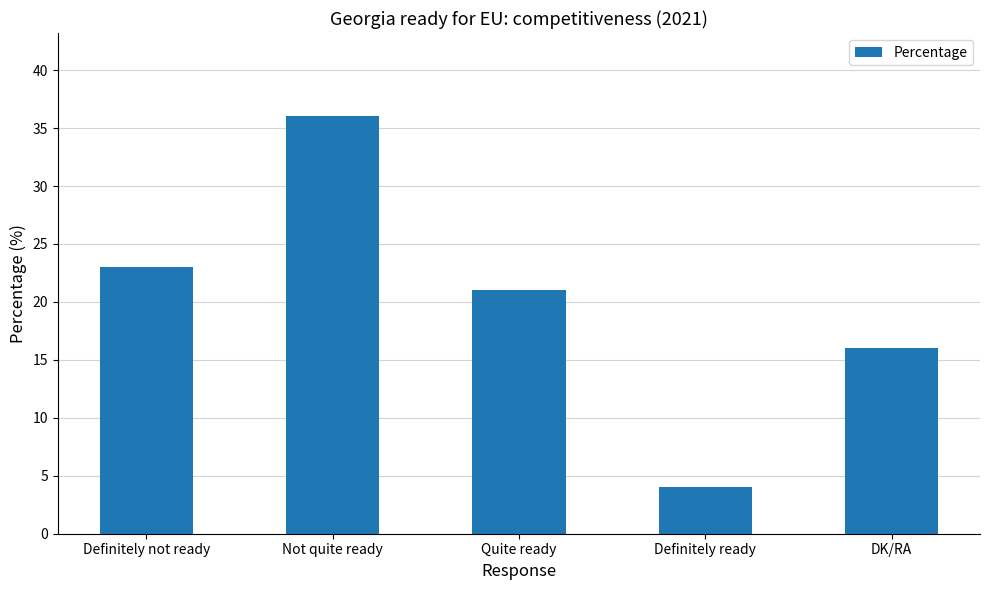

Read the value at Quite ready, to the nearest 10.

20